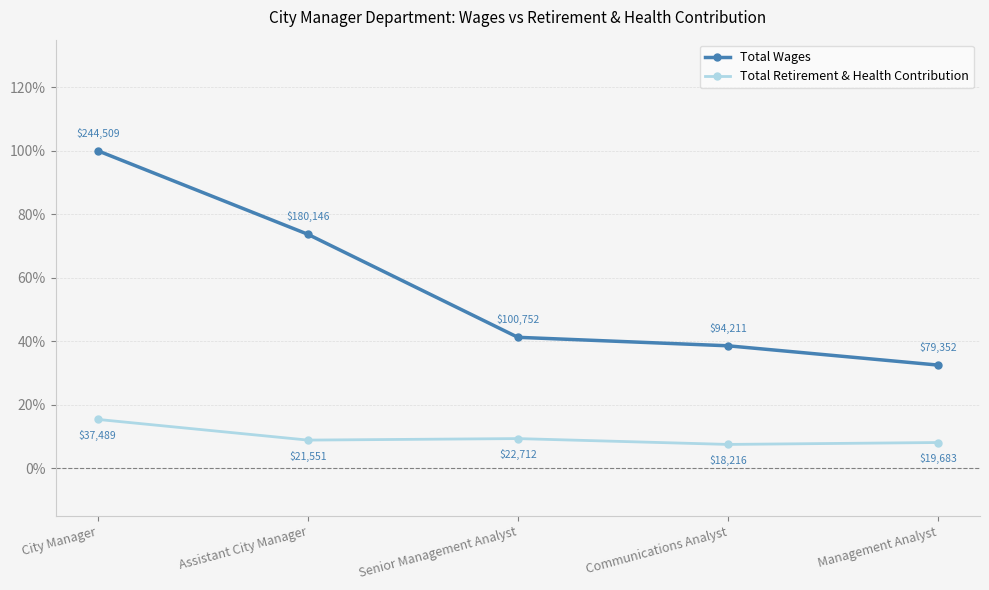

Is it true that Total Retirement & Health Contribution equals 0.1 at Senior Management Analyst?

False